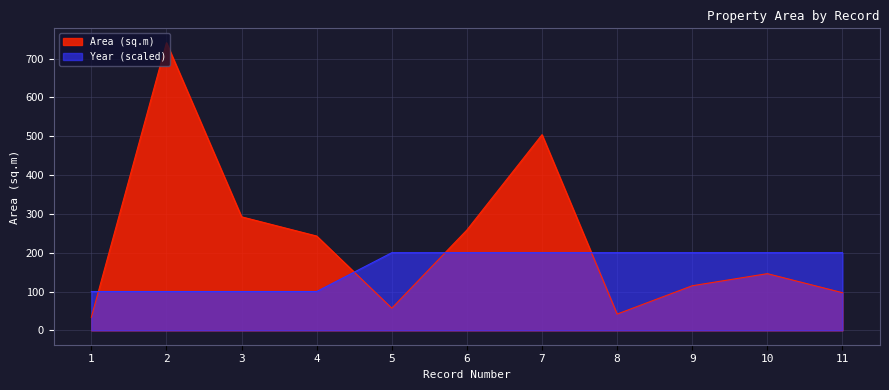

True or false: Area (sq.m) has a value of 740.9 at 2.

True